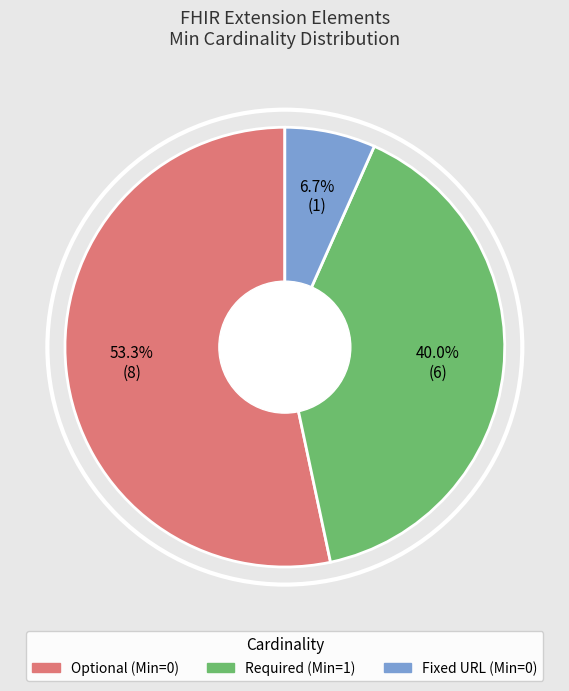

Does any single category account for the majority?

Yes